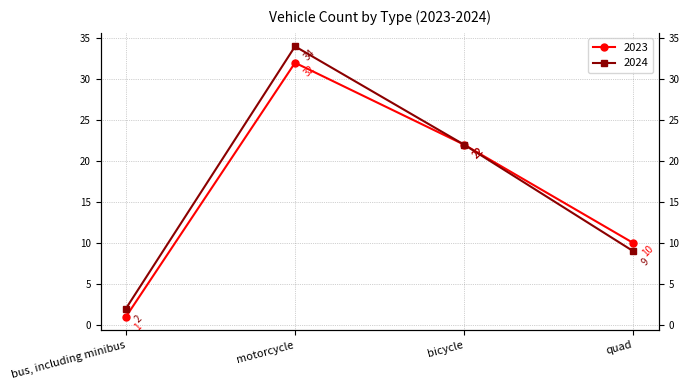

What is the total value across all series at bicycle?

44